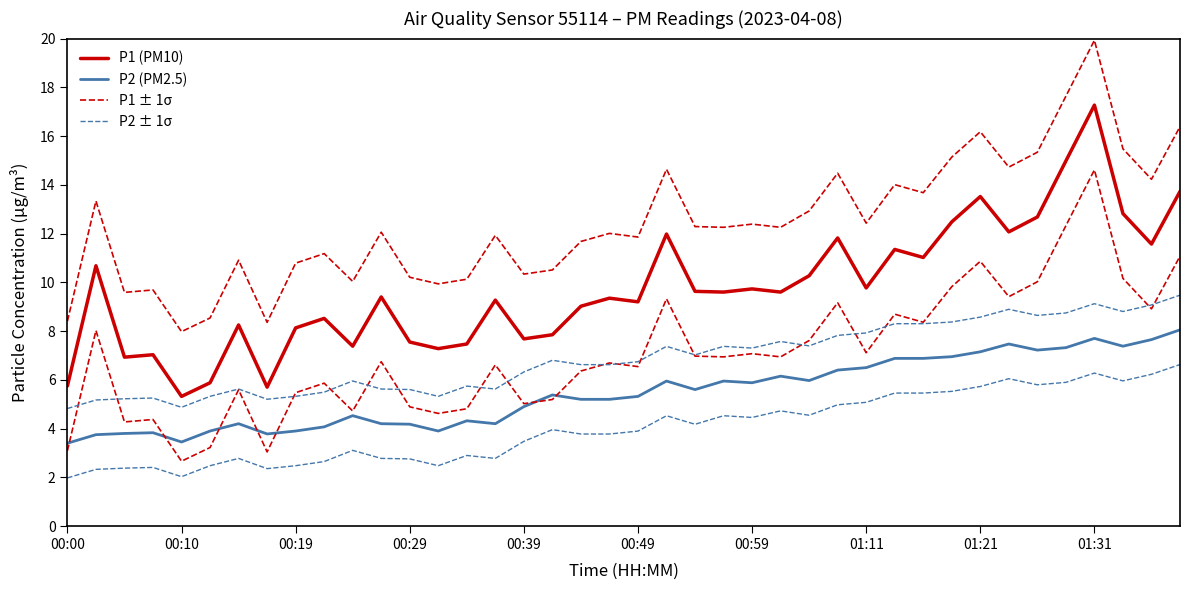

What is the value of the P1 (PM10) point at the 25th from the left?

9.7